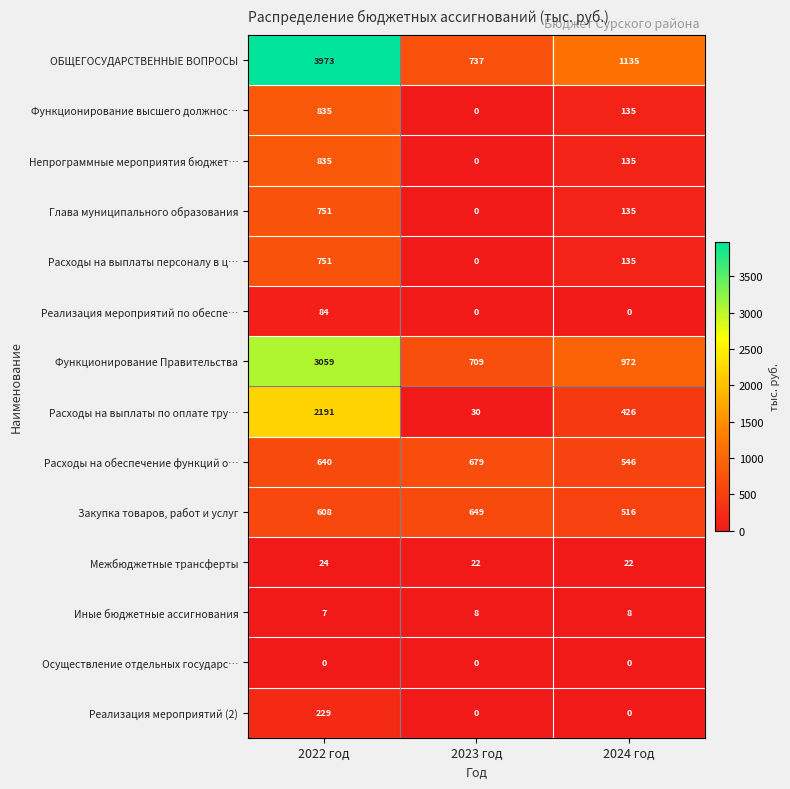

What is the difference between the Глава муниципального образования values at 2024 год and 2022 год?

616